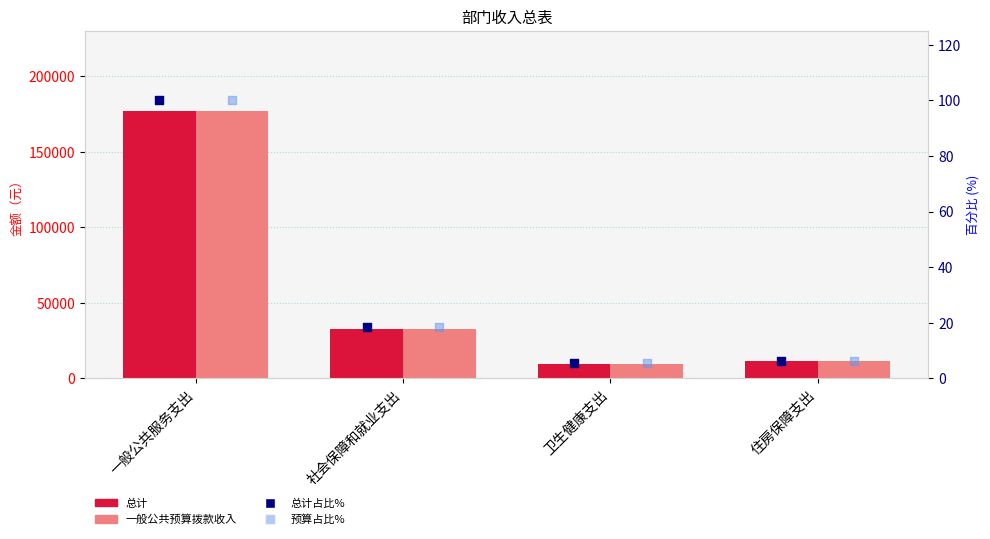

Which series has the largest total across all categories?

总计